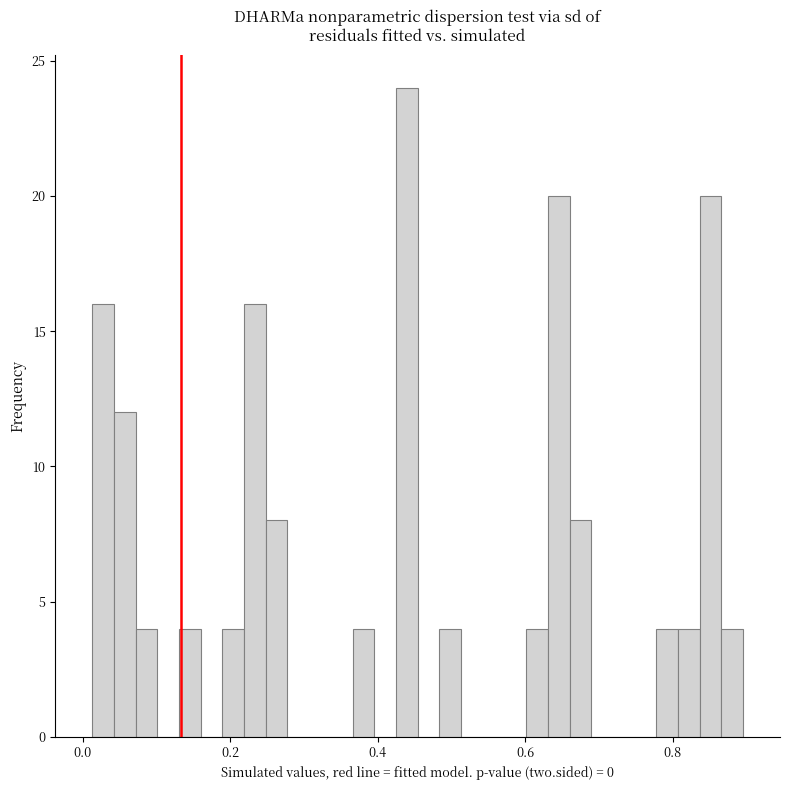

Around what value on the x-axis is the tallest bar? Give the approximate position of its centre, as read against the axis.

0.44